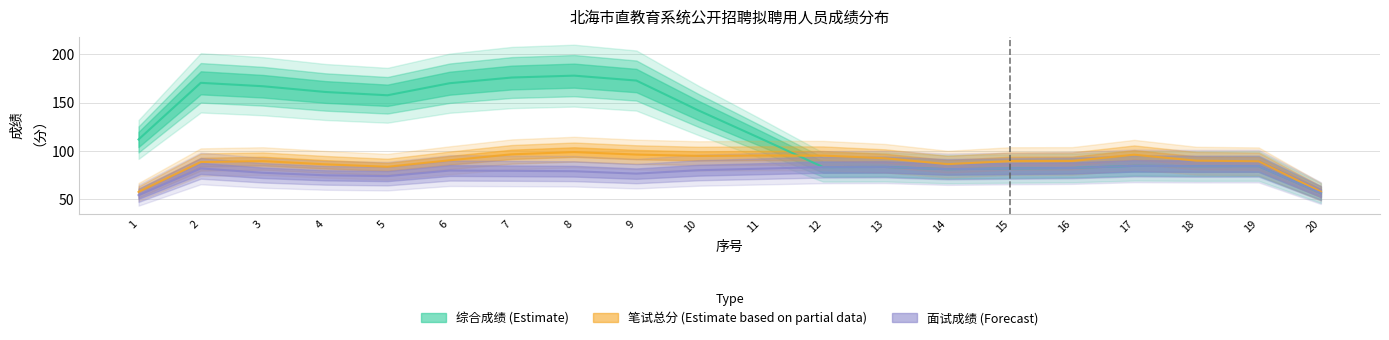

How many lines are shown in the chart?

3